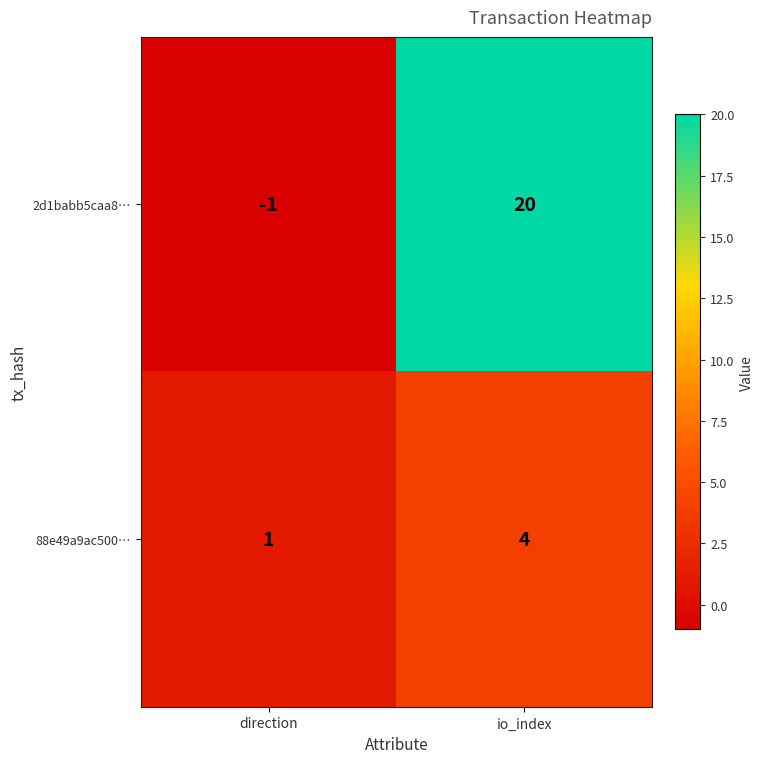

Which series has the largest total across all categories?

2d1babb5caa8…